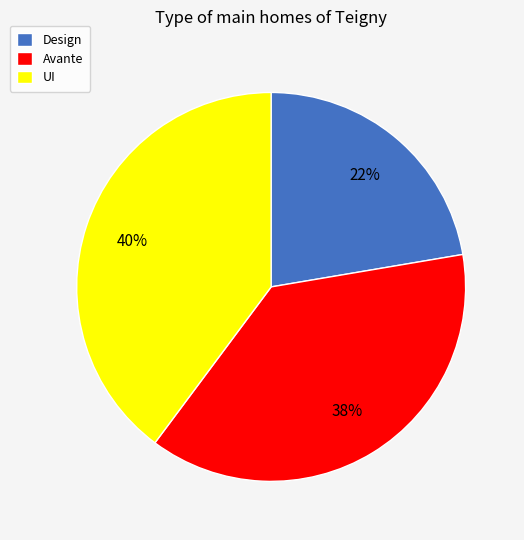

To the nearest percent, what is the combined percentage of UI and Avante?

78%